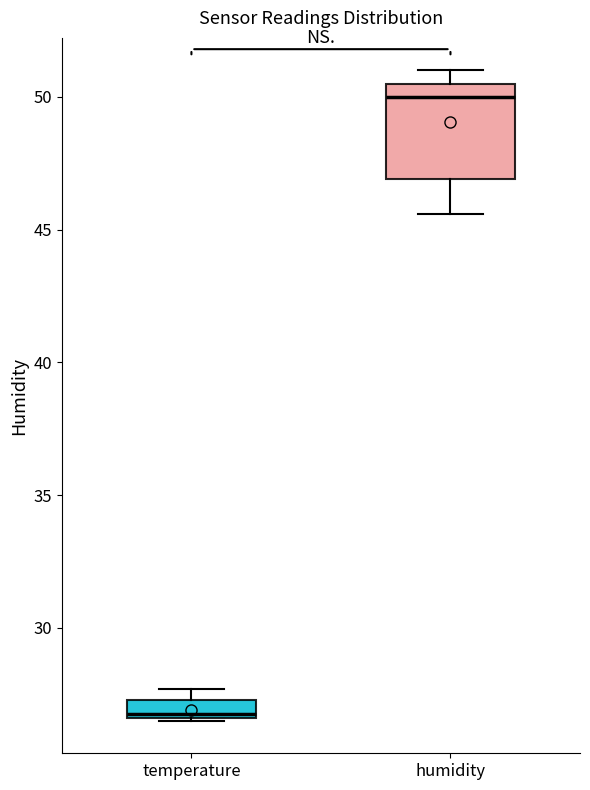

Which box has the highest median line?

humidity